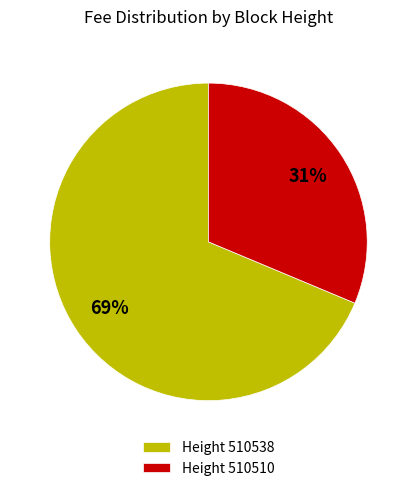

True or false: Height 510538 accounts for 58% of the total.

False